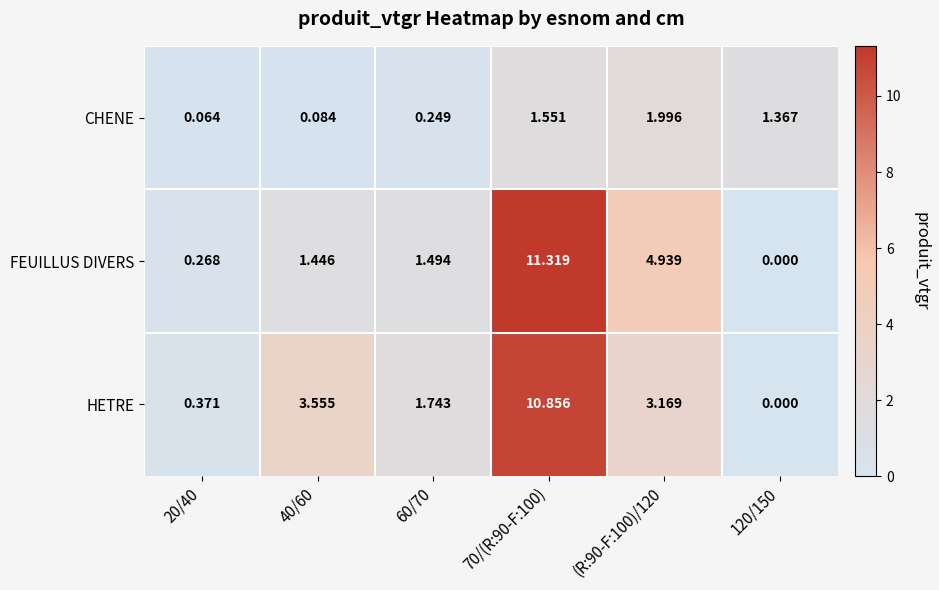

Which series changed the most between 20/40 and 60/70?

HETRE